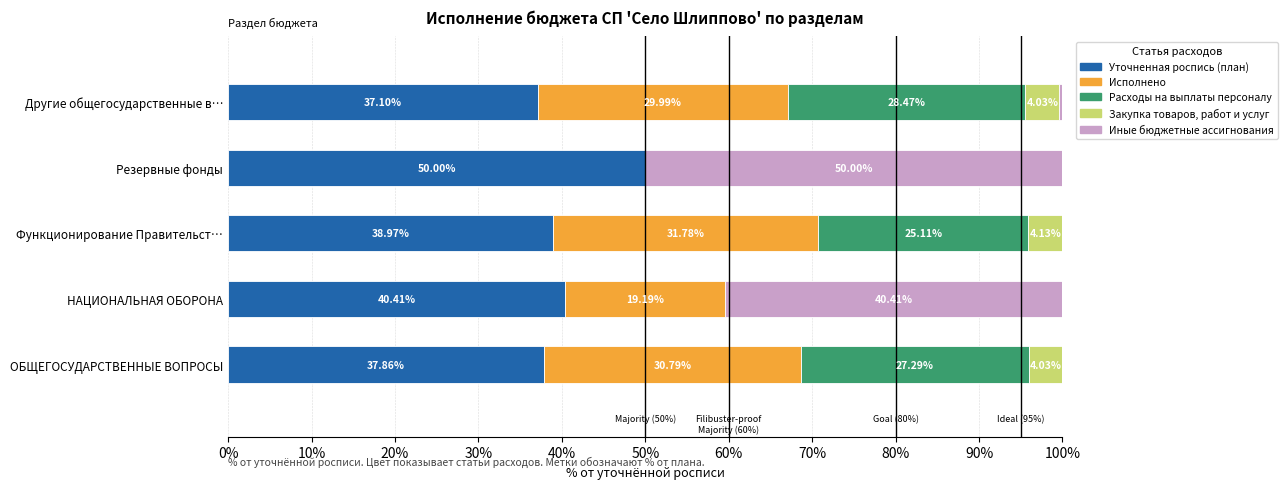

At which label does Уточненная роспись (план) reach its peak?

Резервные фонды